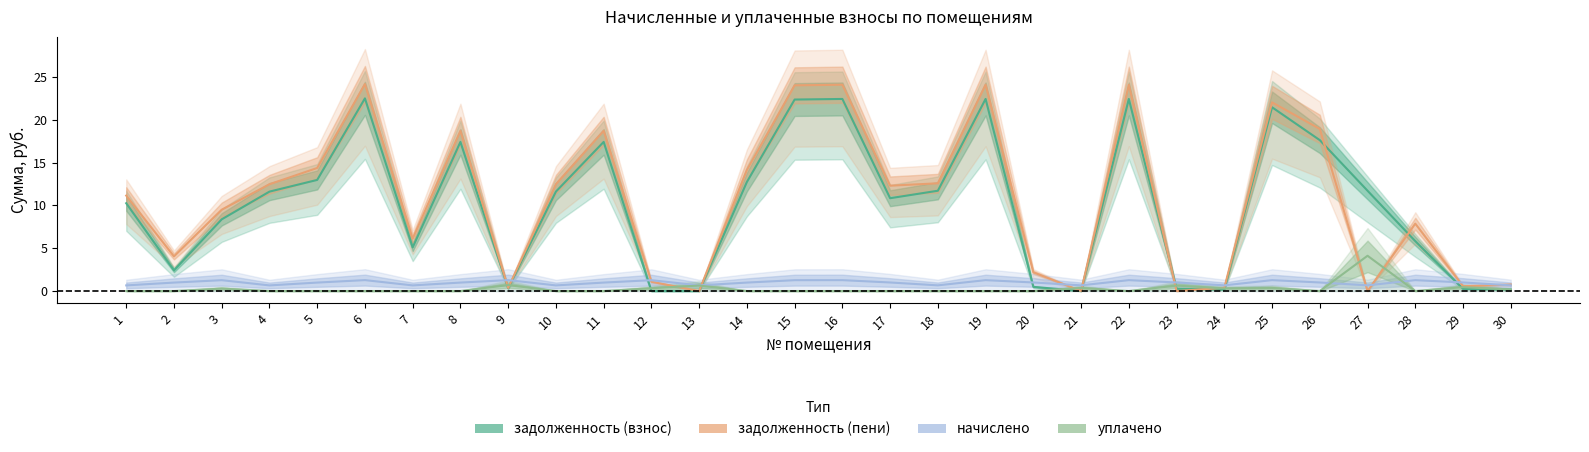

What is the sum of all задолженность (пени) values?

321.4